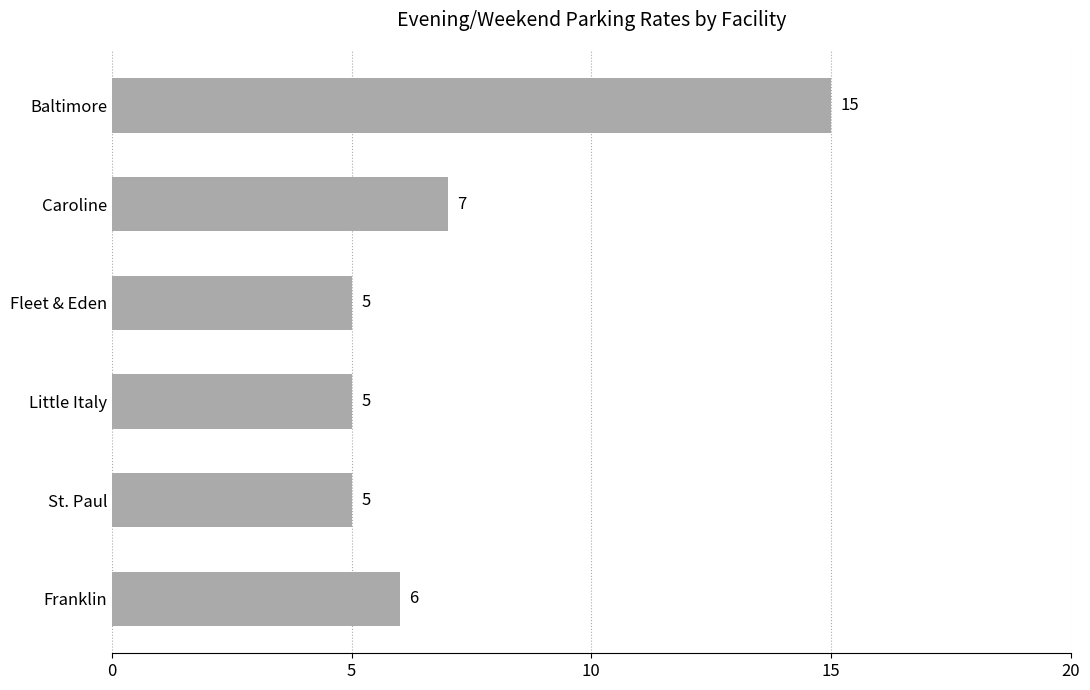

The value at Caroline is 12. True or false?

False